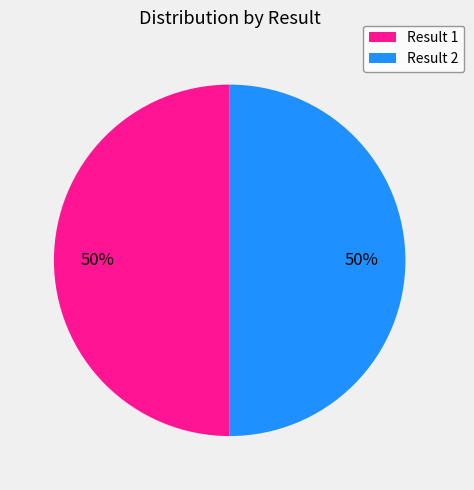

Is it true that Result 1 is 60% of the pie?

False